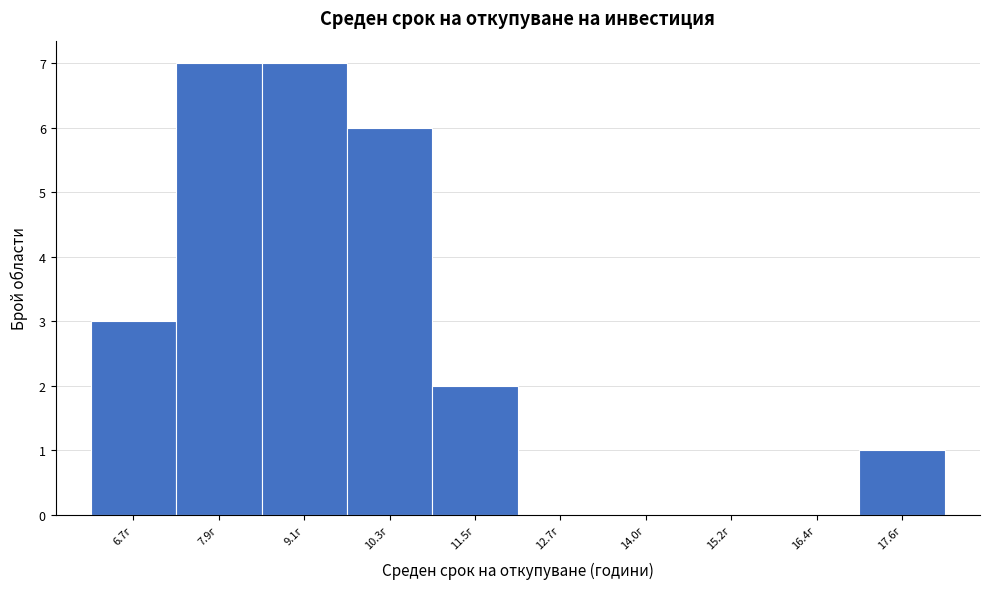

Reading left to right, list every bar in this chart as the range it spans on the x-axis followed by its height. Neither the bar edges nor the heights are printed on the chart, so give them approximately, as read against the axes.

6.0 to 7.2: 3
7.2 to 8.4: 7
8.4 to 9.8: 7
9.8 to 11.0: 6
11.0 to 12.2: 2
12.2 to 13.4: 0
13.4 to 14.6: 0
14.6 to 15.8: 0
15.8 to 17.0: 0
17.0 to 18.2: 1